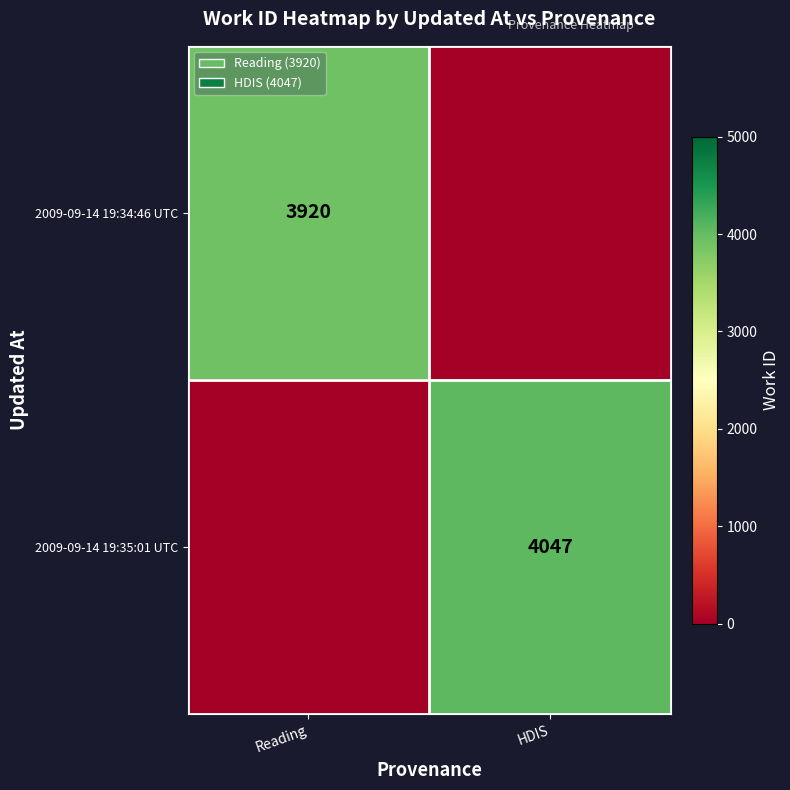

How many categories are shown in the chart?

2